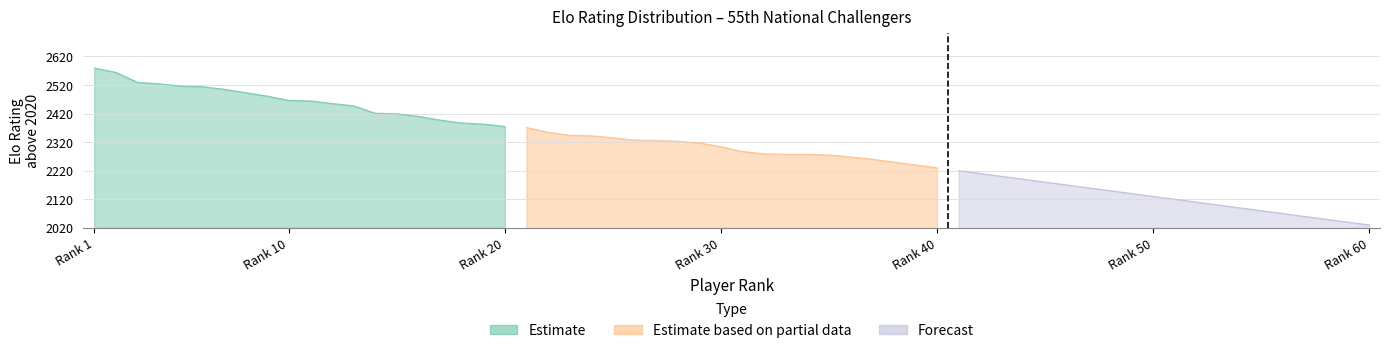

True or false: Estimate based on partial data has a value of 324 at 3.

True